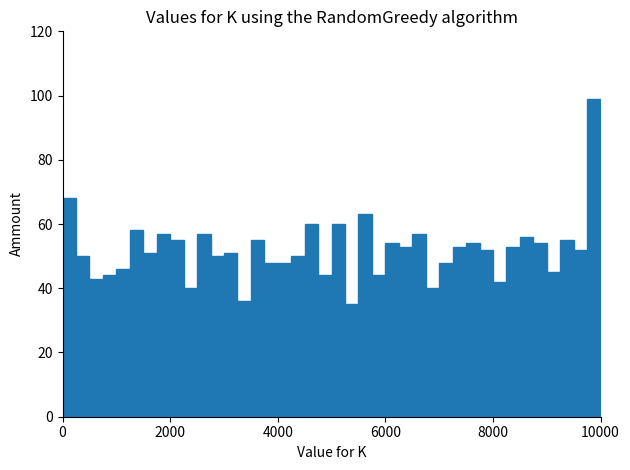

Read against the x-axis, roughly where is the centre of the tallest bar?

9800